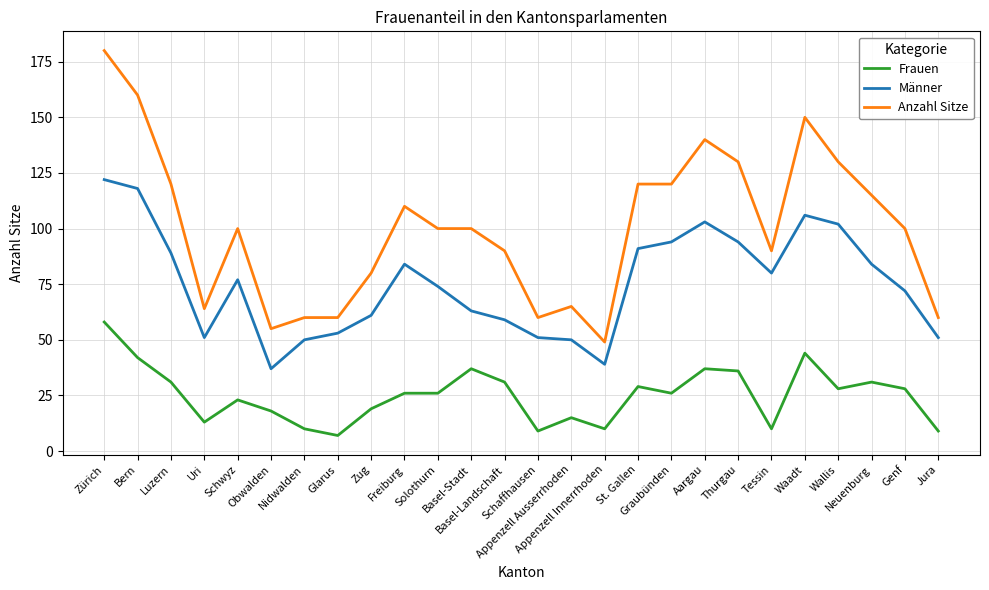

Which series has the largest total across all categories?

Anzahl Sitze